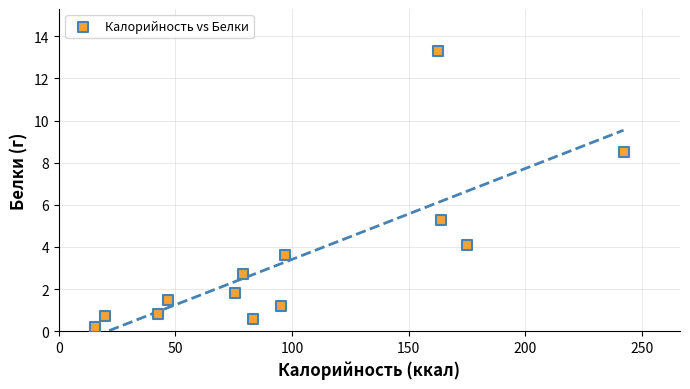

What Y value in the scatter plot is closest to 6?

5.3